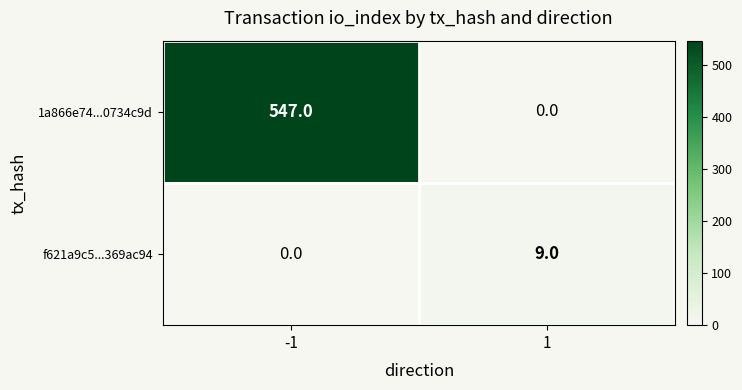

Read the f621a9c5...369ac94 value at 1.

9